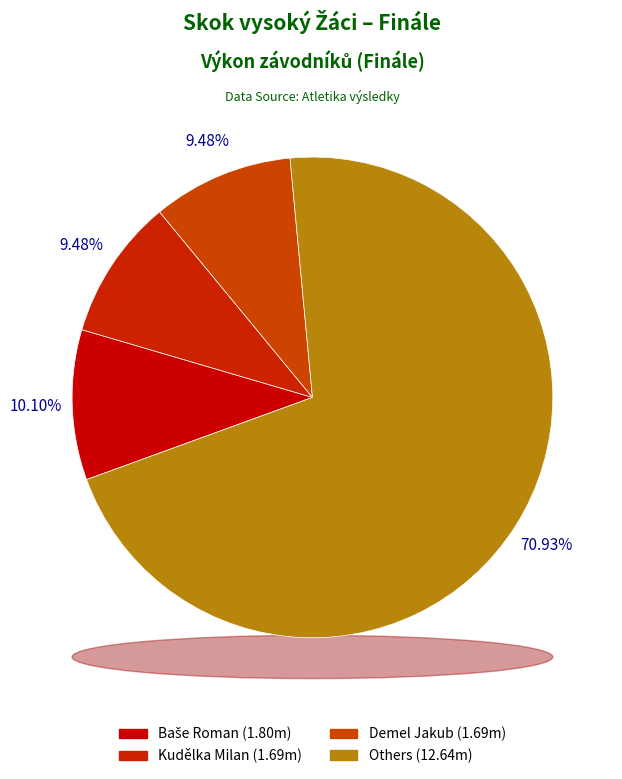

Is it true that Kudělka Milan is 9% of the pie?

True